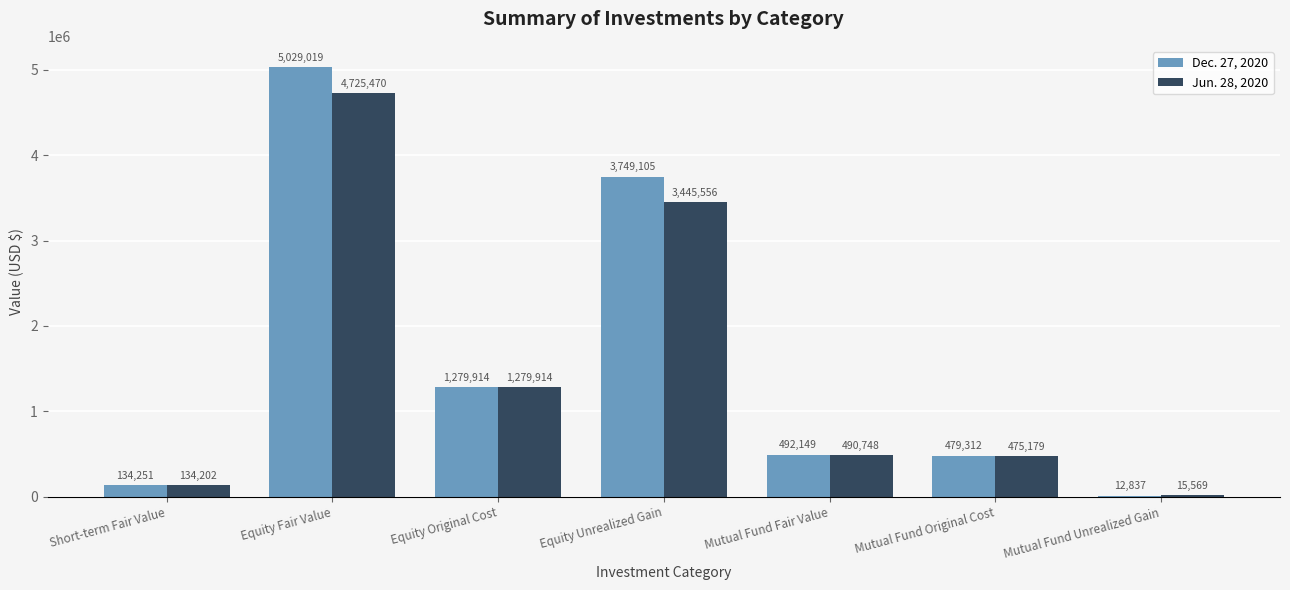

What is the sum of all Dec. 27, 2020 values?

11176587